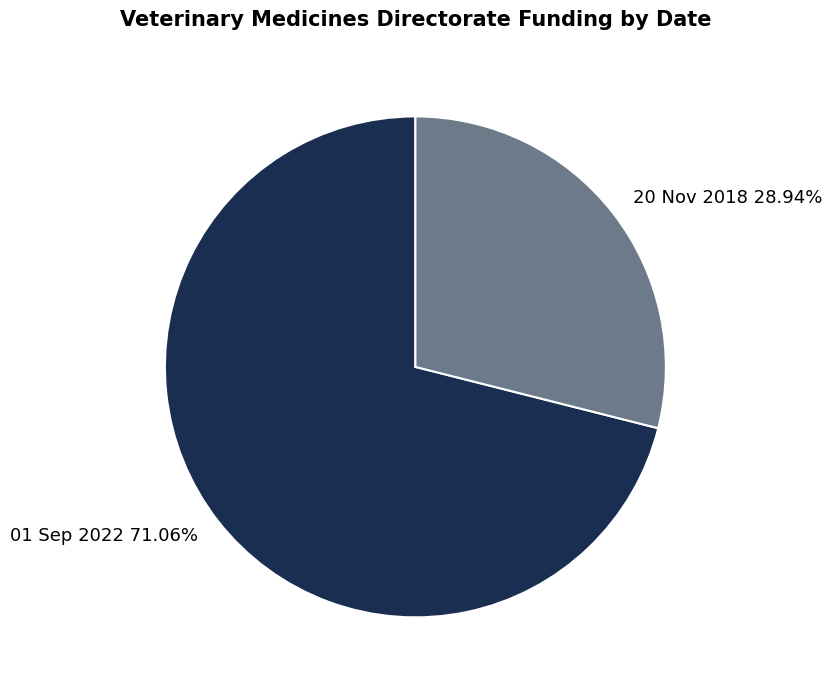

Combined, what portion of the pie is 20 Nov 2018 and 01 Sep 2022?

100.0%